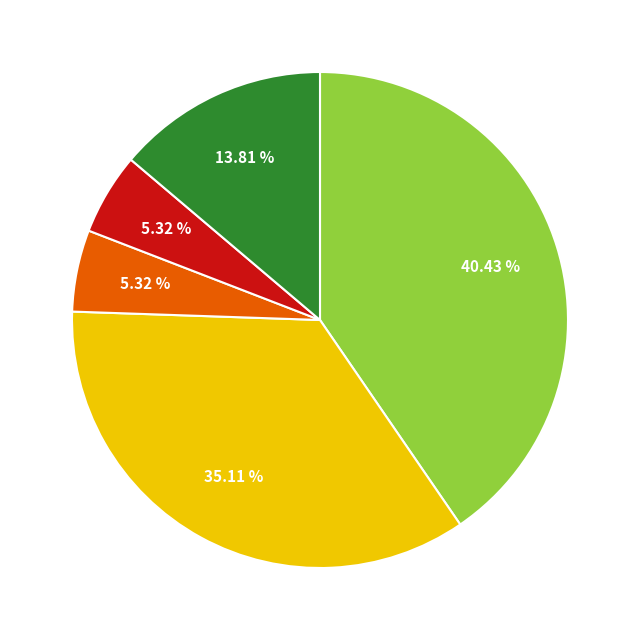

Is there a majority slice in this chart?

No